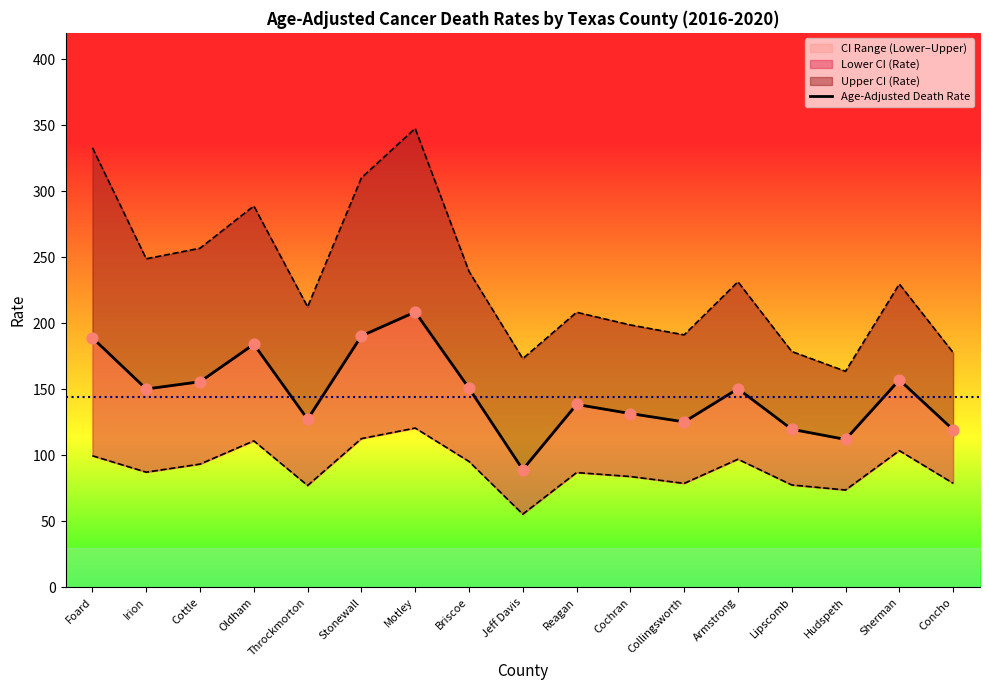

At how many categories does at least one series exceed 225?

9